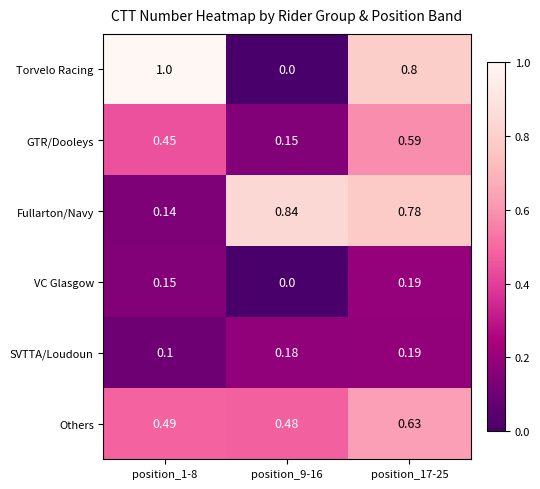

What is the greatest value displayed?

1.0